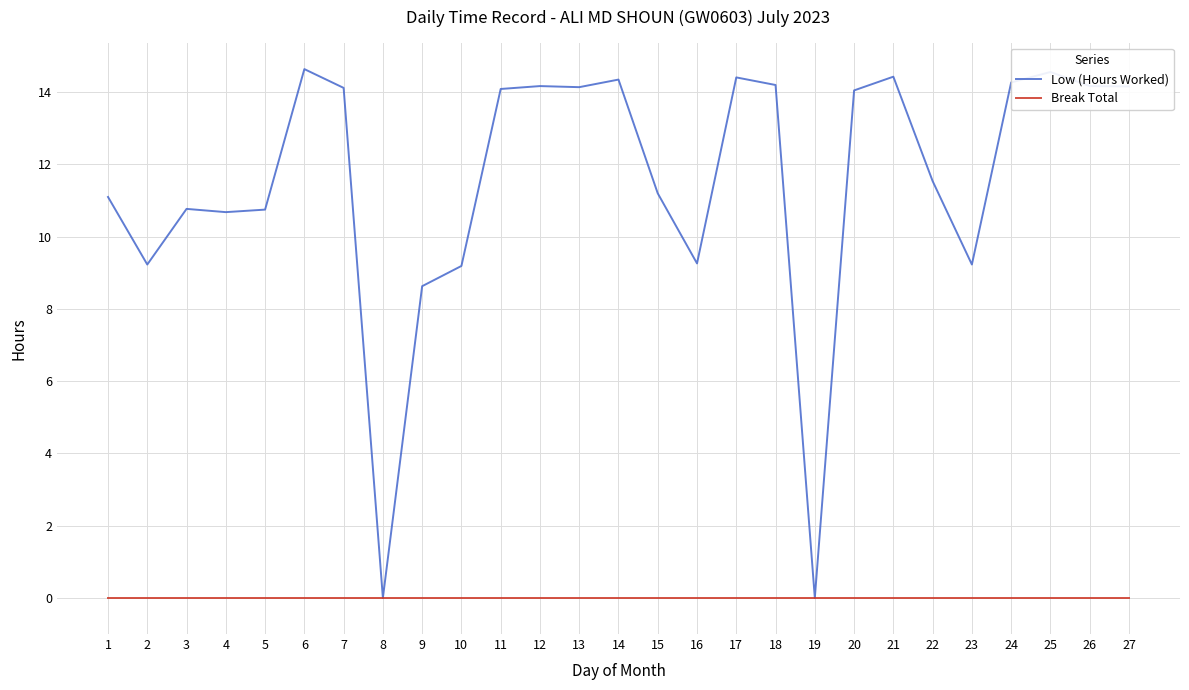

What is the total value across all series at 6?

14.6